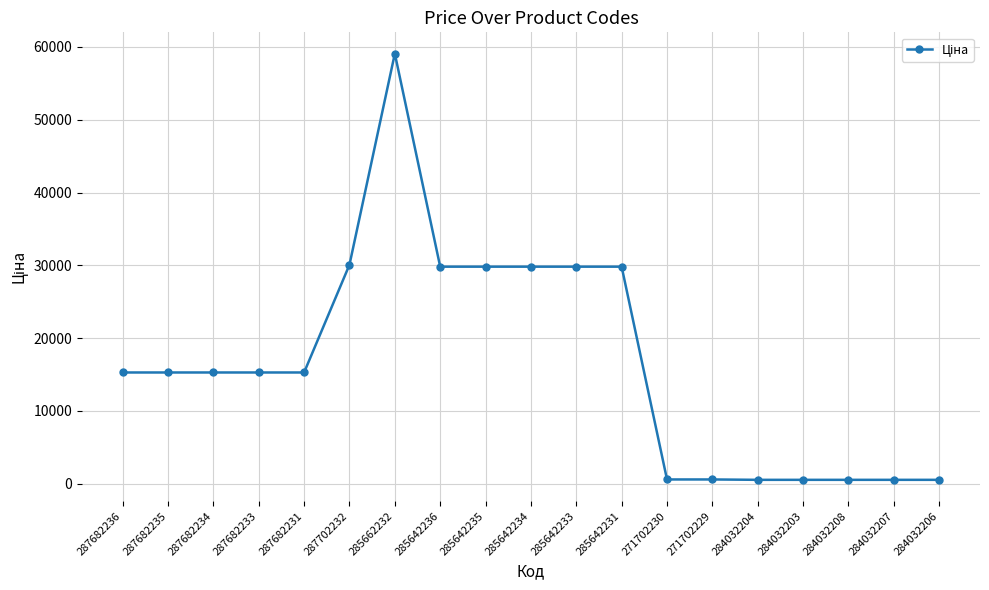

What is the sum of the values at 284032206 and 287682235?

15833.0